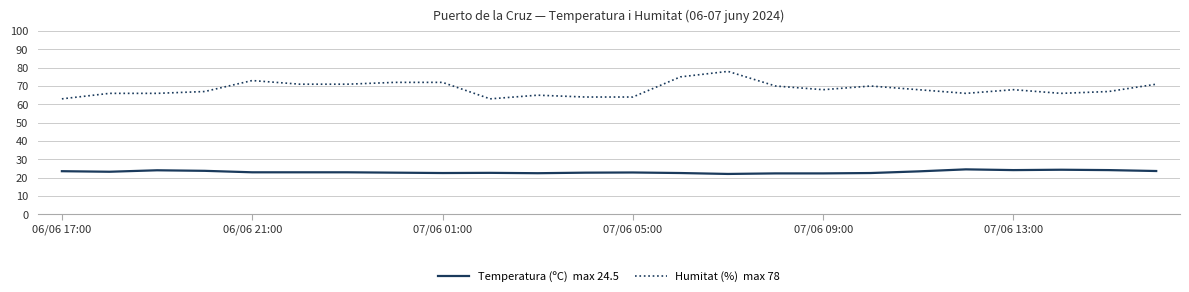

How many series are shown in this chart?

2